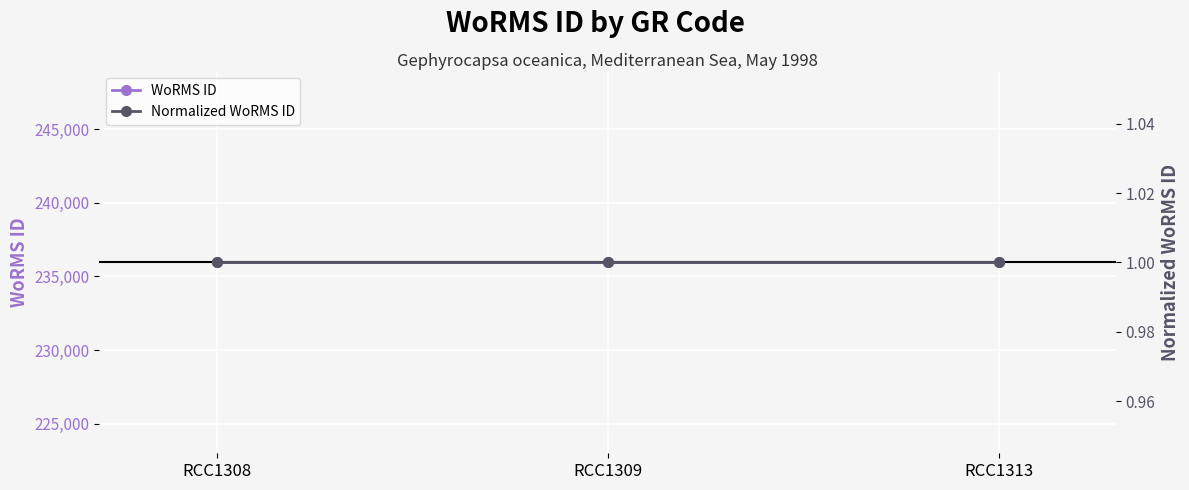

List the series in order of their peak value, lowest first.

Normalized WoRMS ID, WoRMS ID